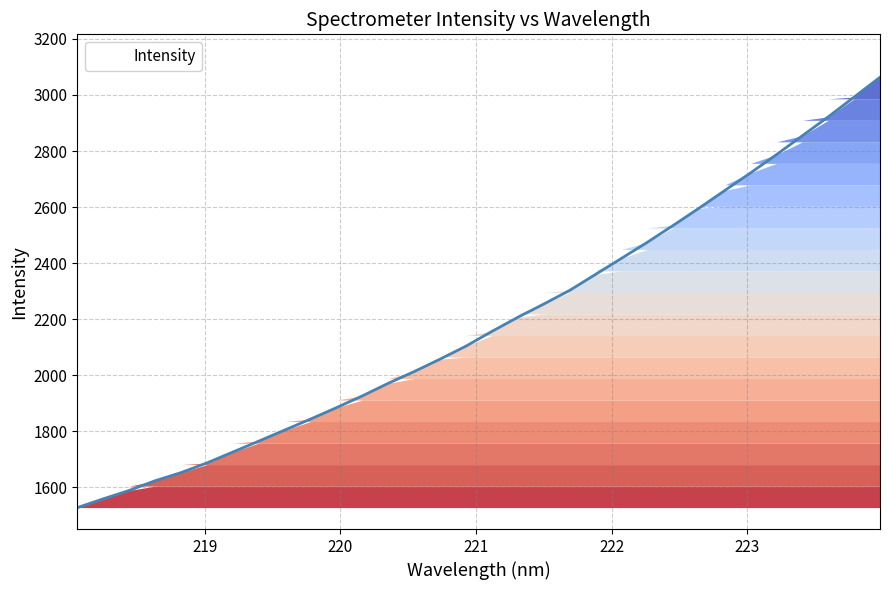

What is the smallest value displayed?

1528.1